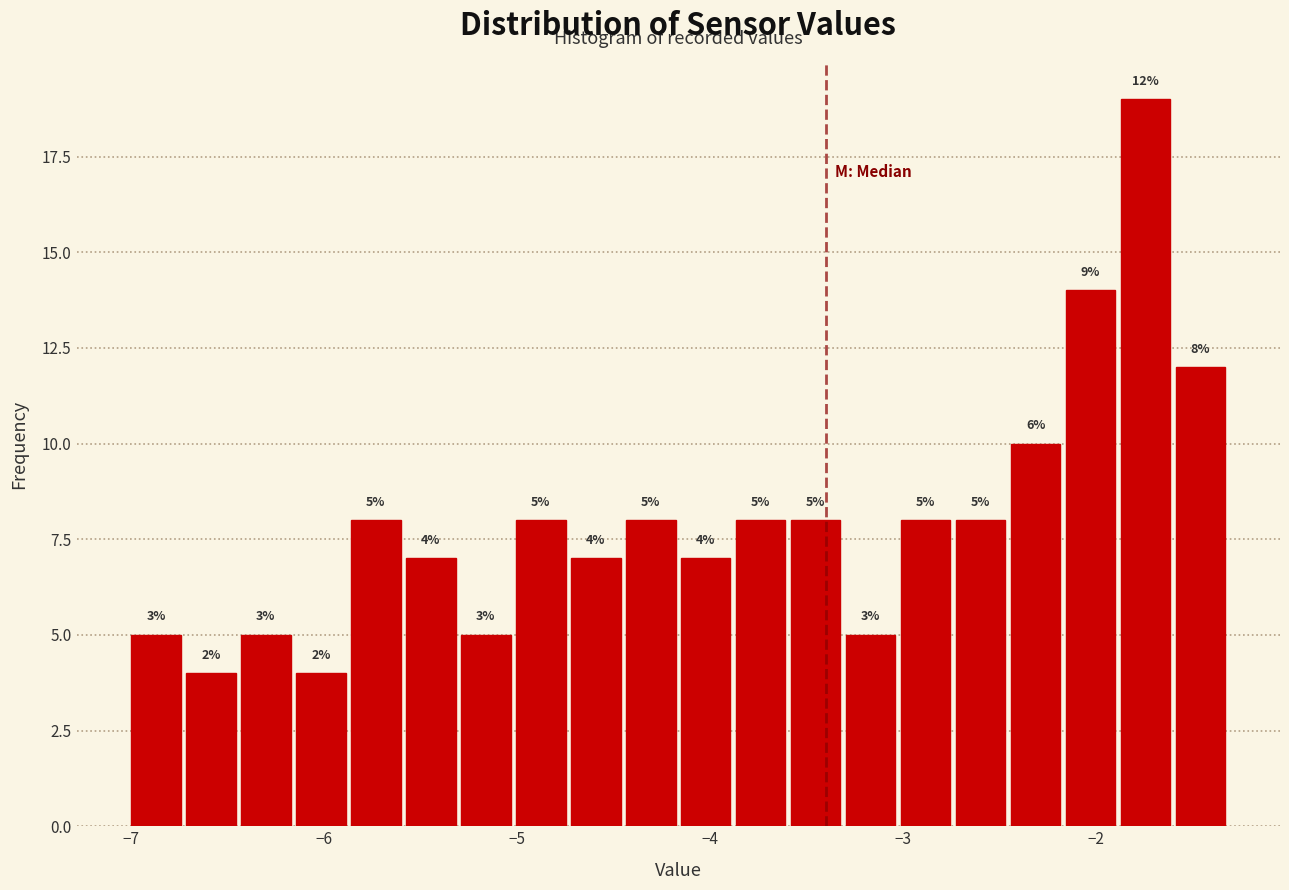

Around what value on the x-axis is the tallest bar? Give the approximate position of its centre, as read against the axis.

-1.7